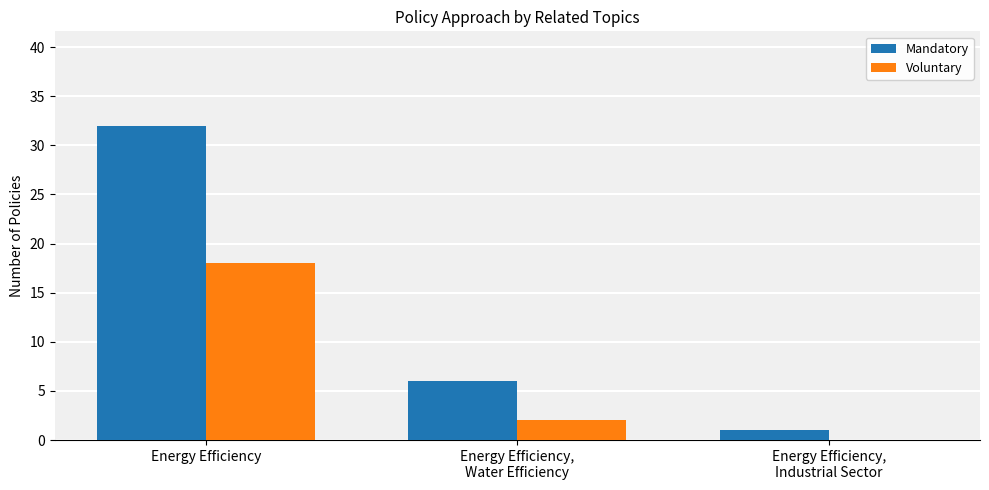

Does the chart contain stacked bars?

No